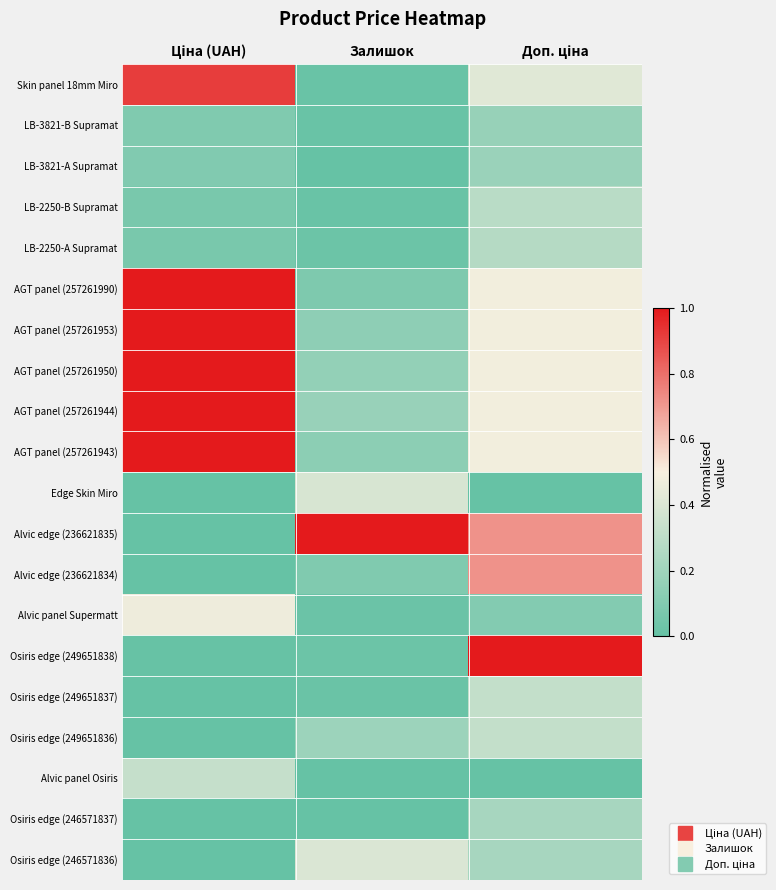

Which series has the largest total across all categories?

Alvic edge (236621835)